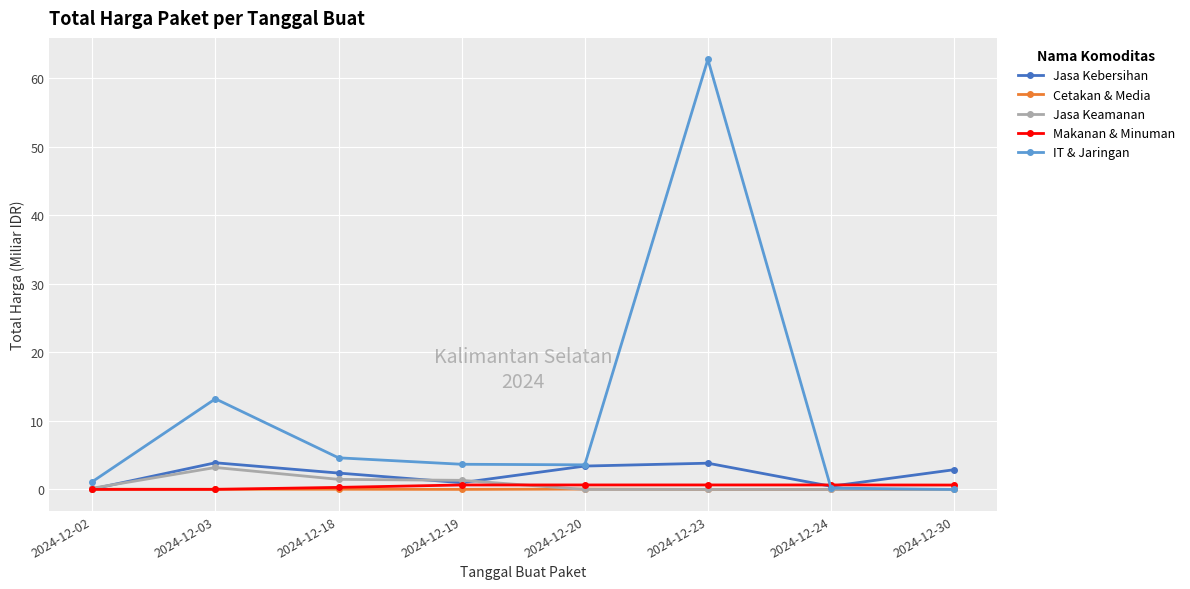

Which category has the highest value in the Jasa Keamanan series?

2024-12-03